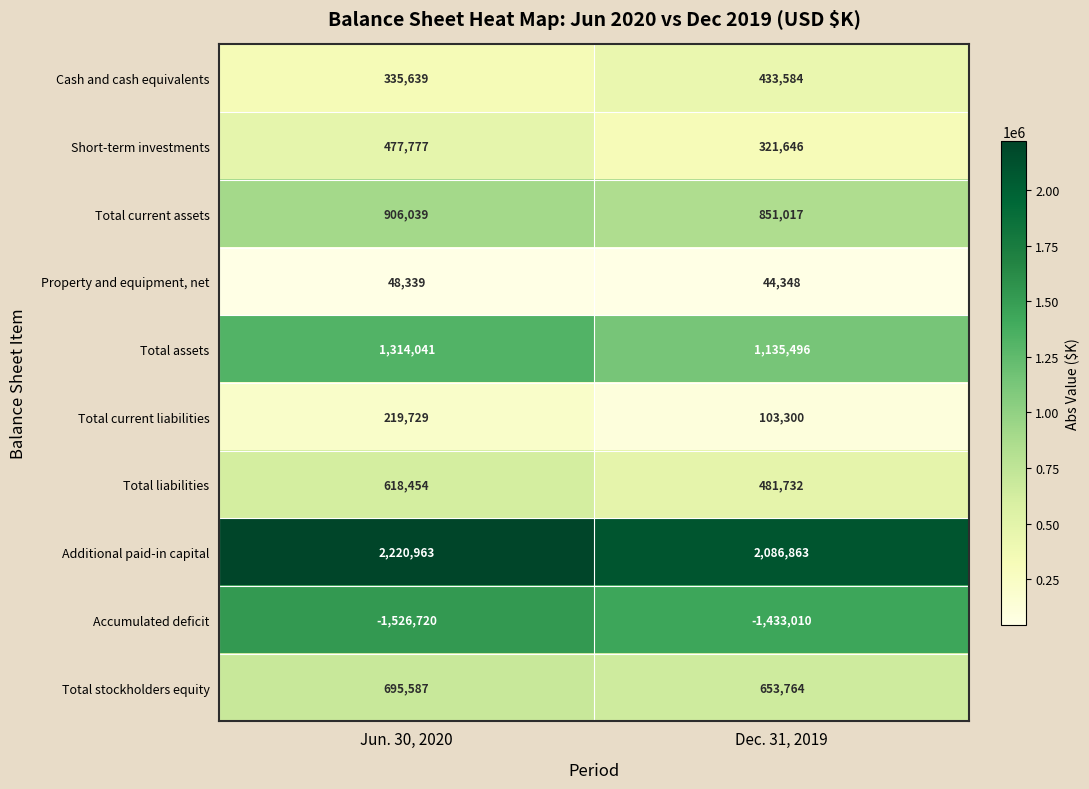

What is the sum of the Total current assets values at Jun. 30, 2020 and Dec. 31, 2019?

1757056